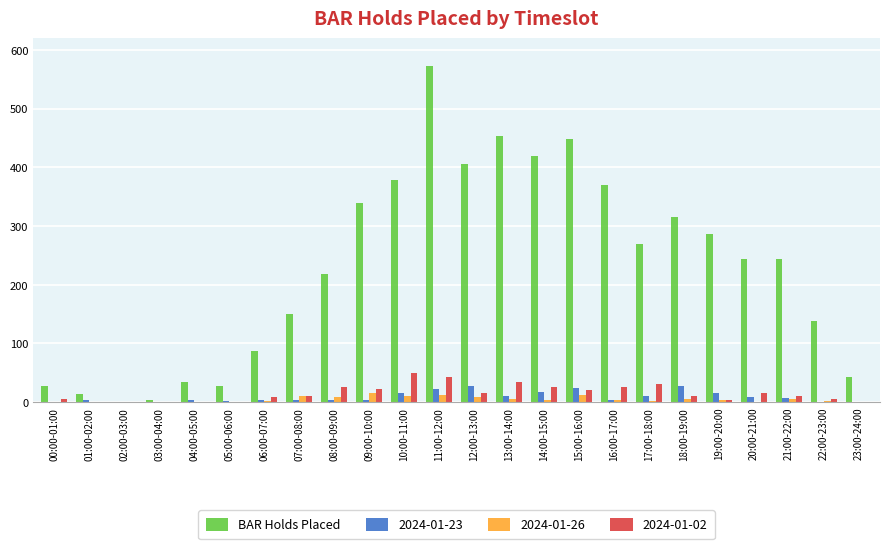

At which category does the chart reach its peak across all series?

11:00-12:00